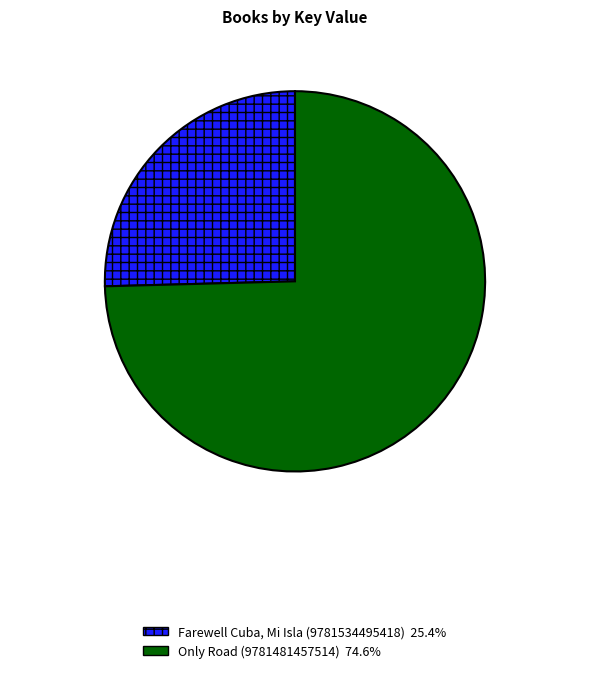

What is the smallest slice in the pie chart?

Farewell Cuba, Mi Isla (9781534495418)